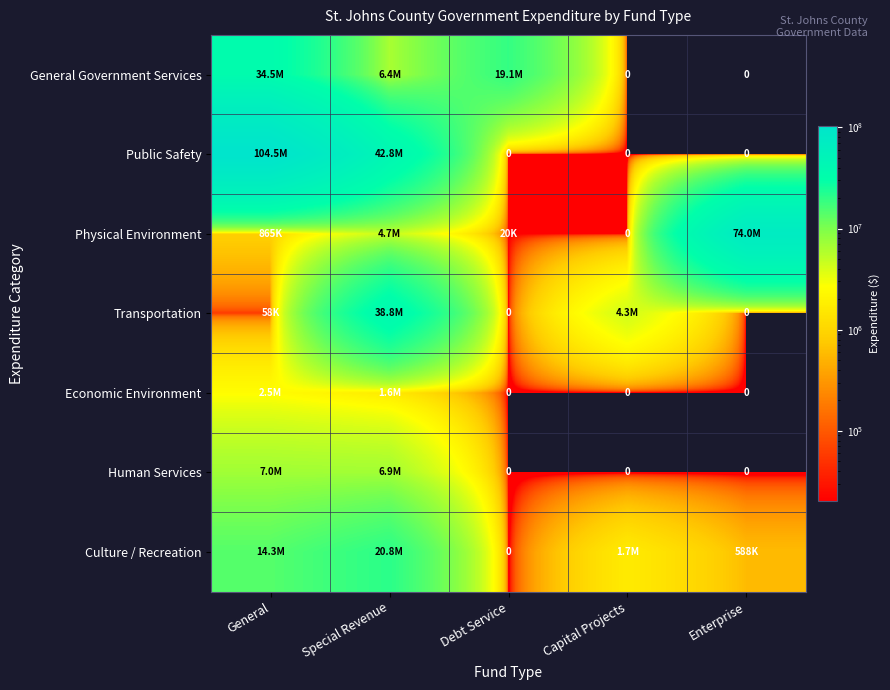

At which label is Physical Environment closest to 36996015?

Special Revenue